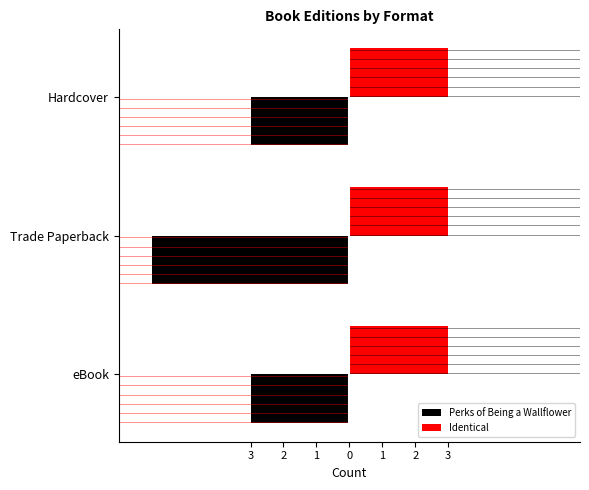

What are all the series names shown in the legend?

Perks of Being a Wallflower, Identical